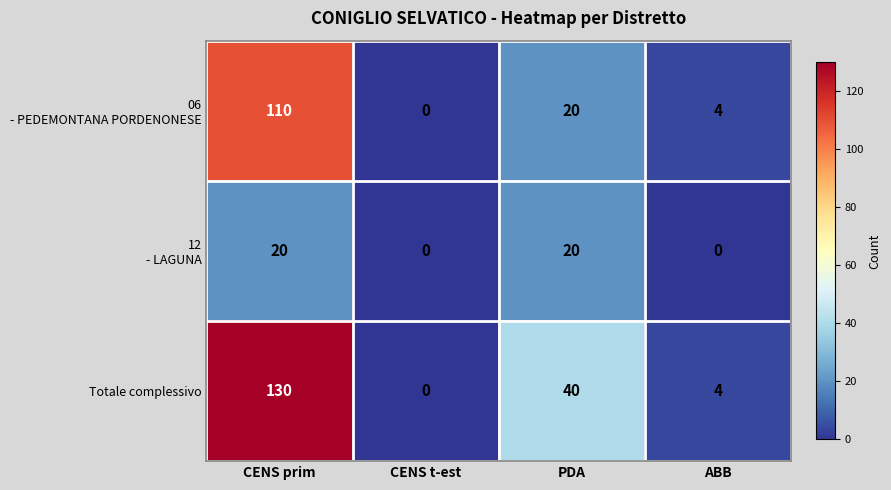

At which category is the sum across all series the highest?

CENS prim